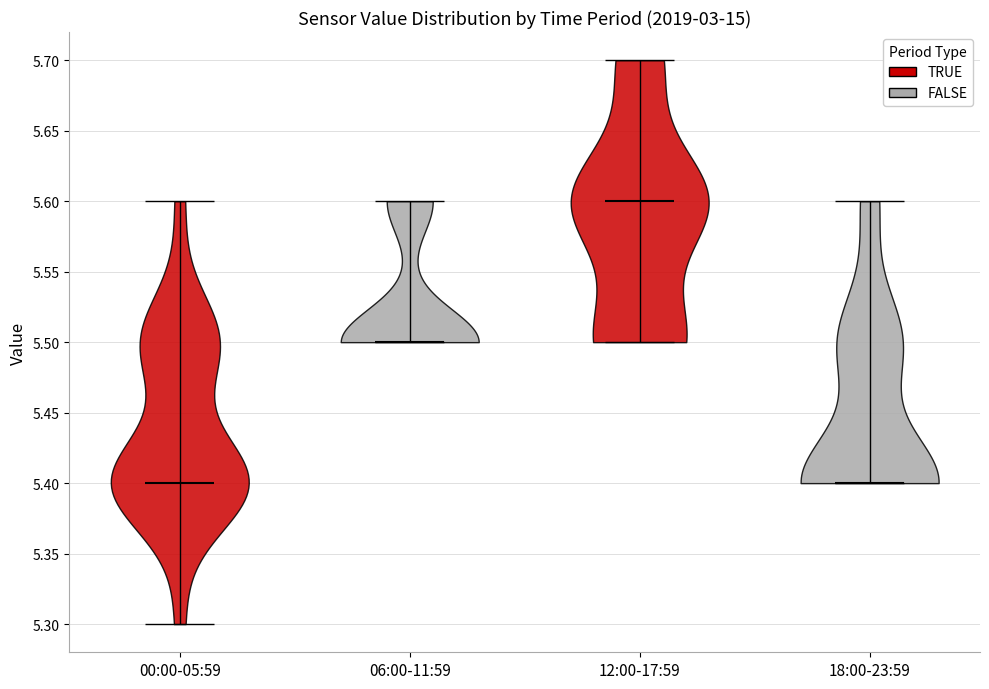

What is the lowest point the violin for 18:00-23:59 reaches on the y-axis? The values are not printed on the chart, so give them approximately, as read against the axis.

5.4